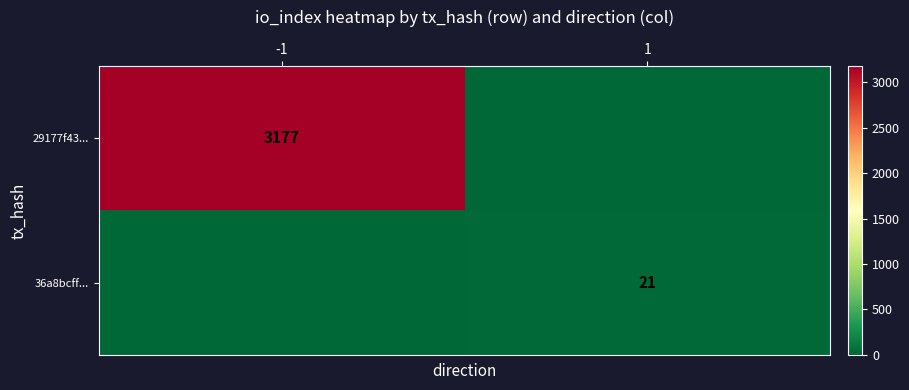

Is the value of 36a8bcff... at 1 greater than the value of 29177f43... at -1?

No